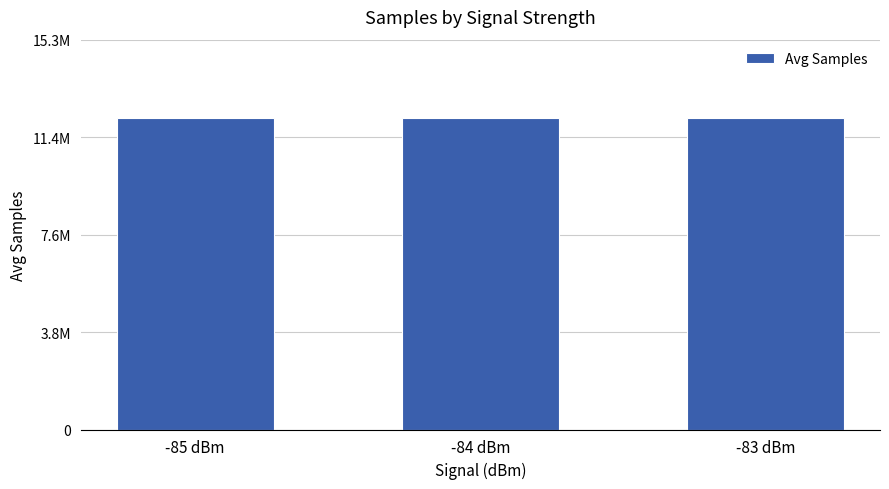

Does the chart contain any negative values?

No